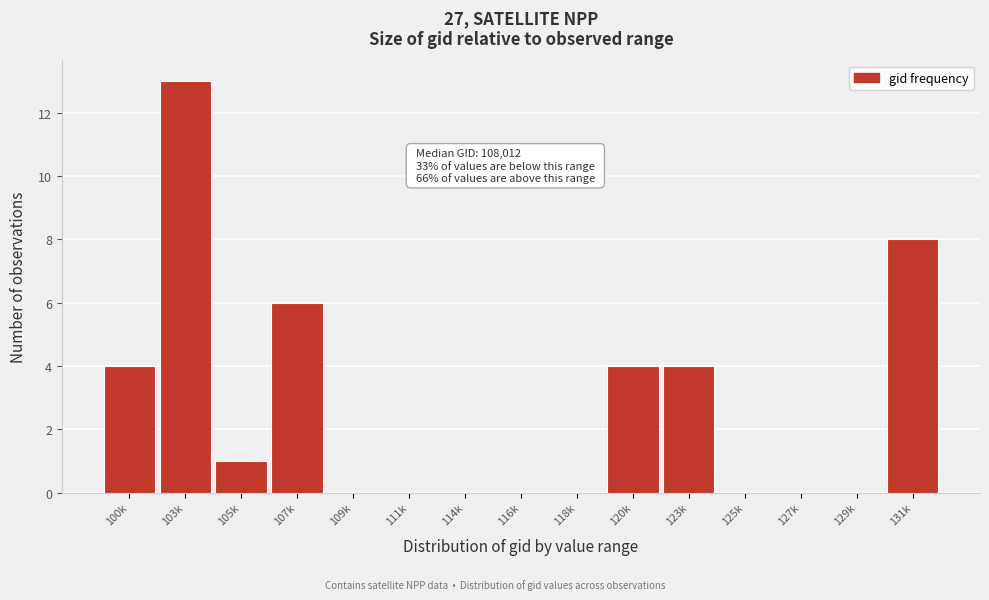

Reading right to left, what are all the values shown in this chart?

131k=8	129k=0	127k=0	125k=0	123k=4	120k=4	118k=0	116k=0	114k=0	111k=0	109k=0	107k=6	105k=1	103k=13	100k=4